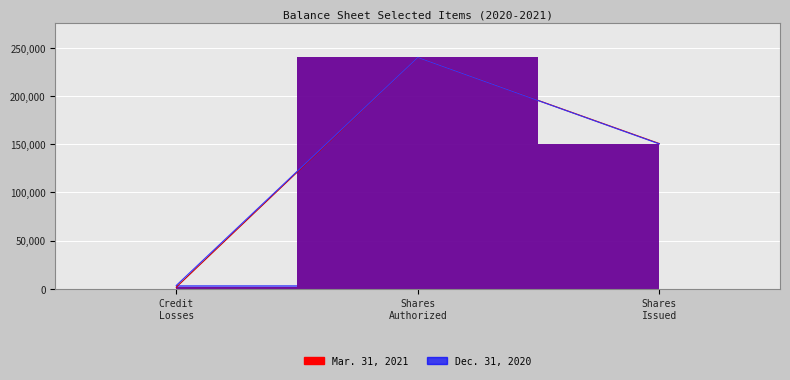

Reading right to left, extract all data points from this chart.

Mar. 31, 2021 line: 150715	240000	1665
Dec. 31, 2020 line: 150341	240000	3469